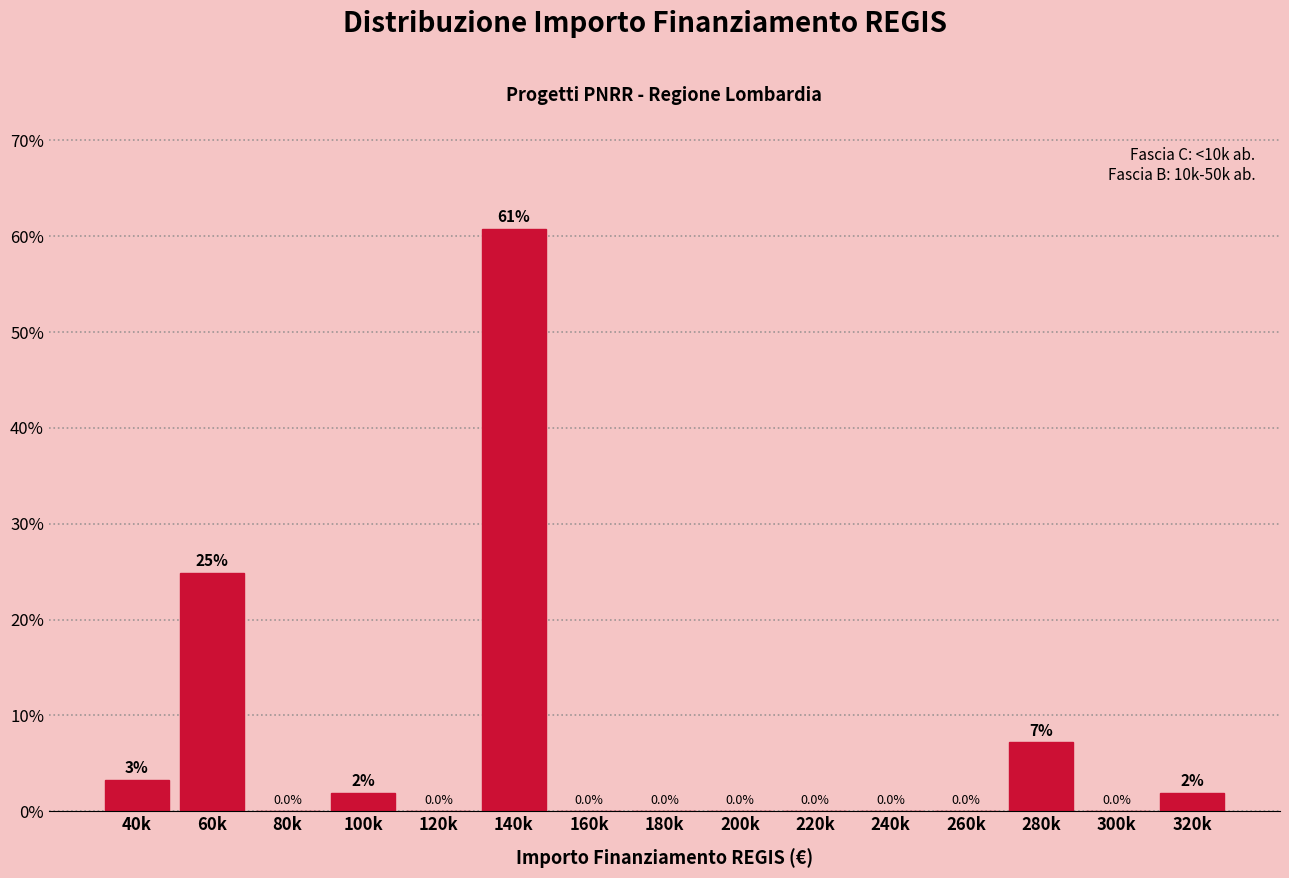

Which category has the highest value across all series?

140k